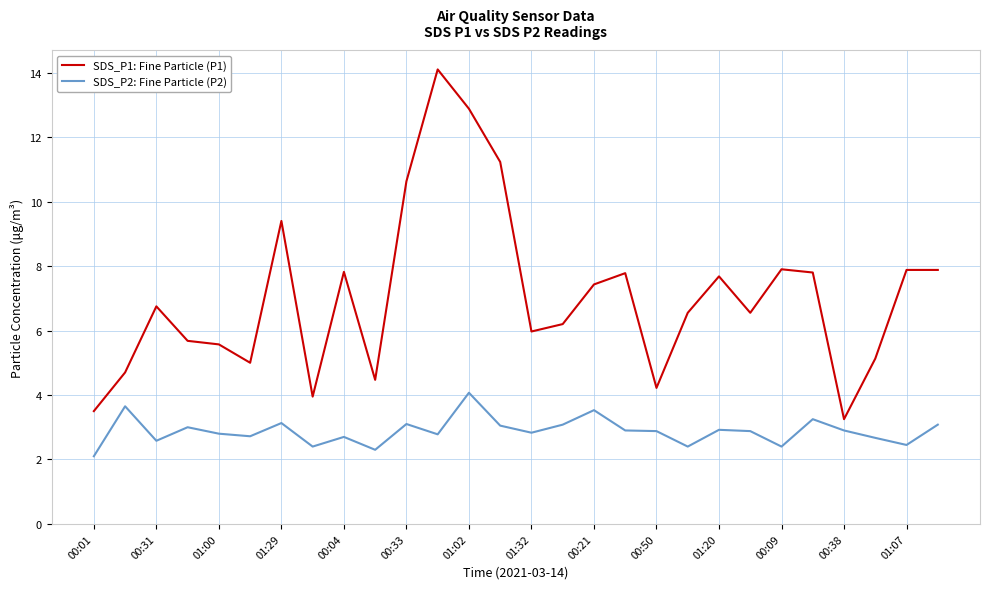

What is the minimum value shown in the chart?

2.1